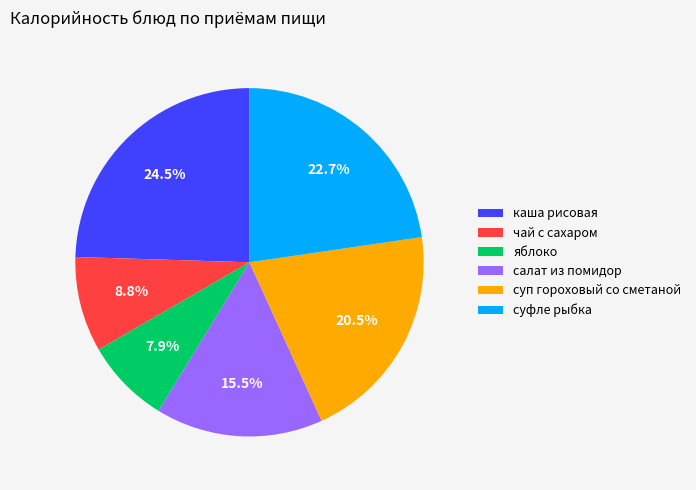

Which slice is the largest?

каша рисовая